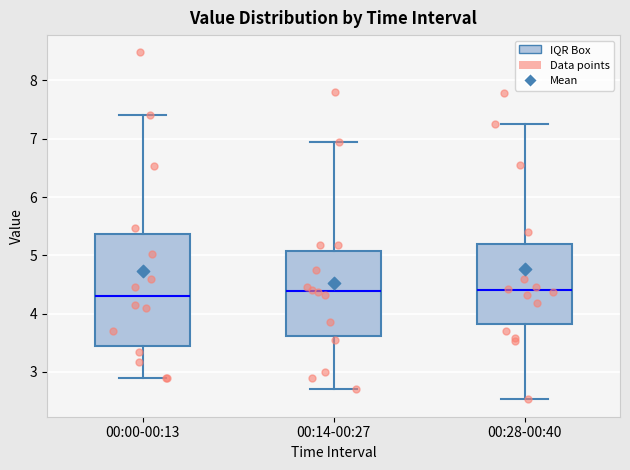

Comparing the boxes themselves (not the whiskers), which one is the tallest?

00:00-00:13